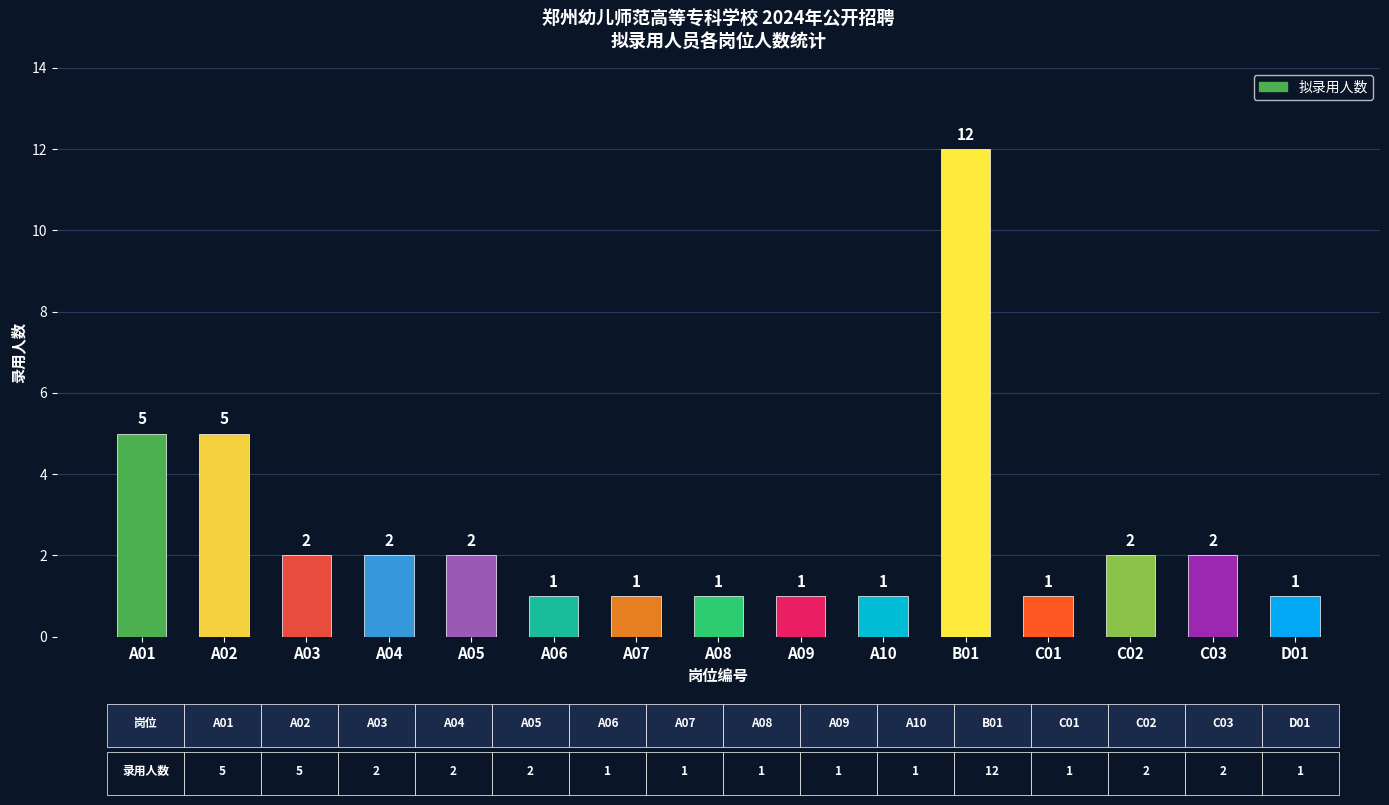

What is the maximum value shown in the chart?

12